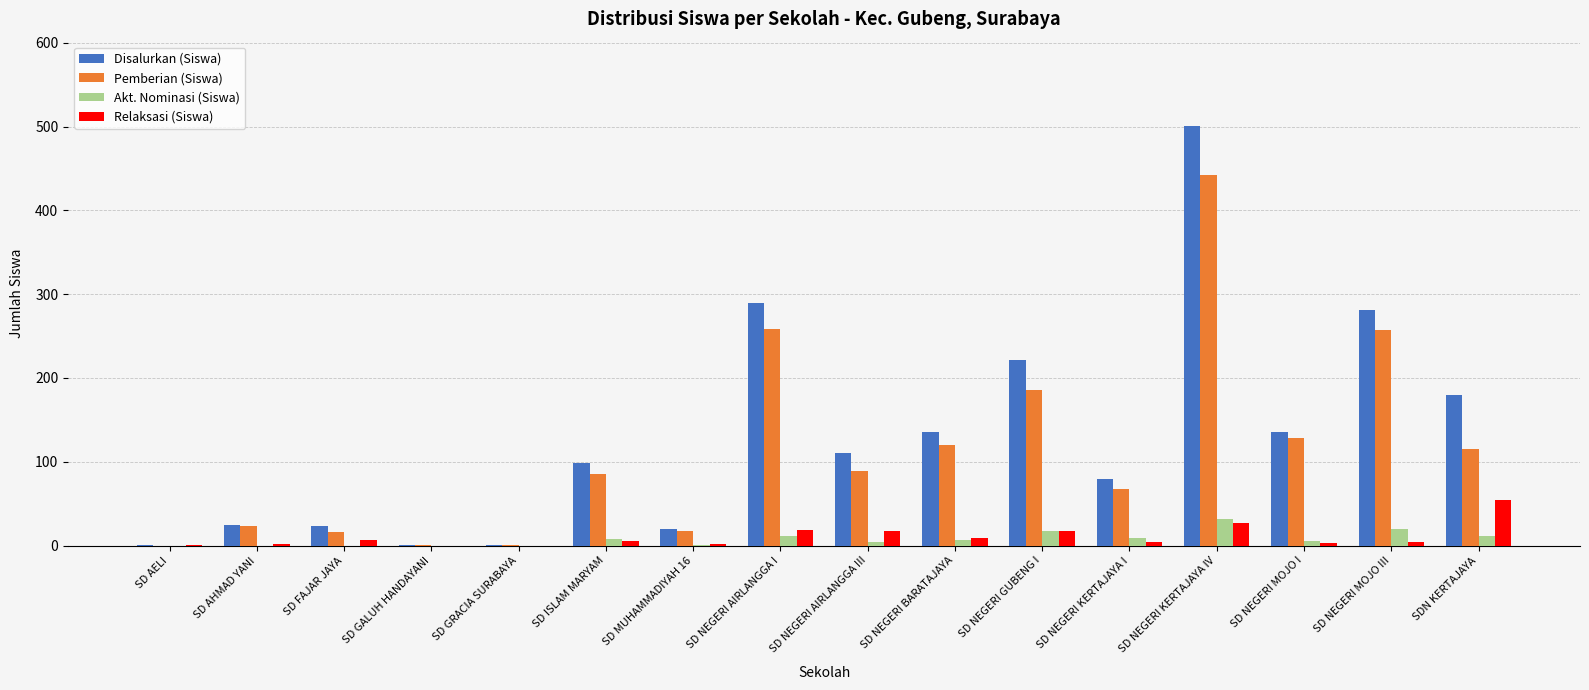

Is the value of Relaksasi (Siswa) at SD ISLAM MARYAM greater than the value of Disalurkan (Siswa) at SD FAJAR JAYA?

No